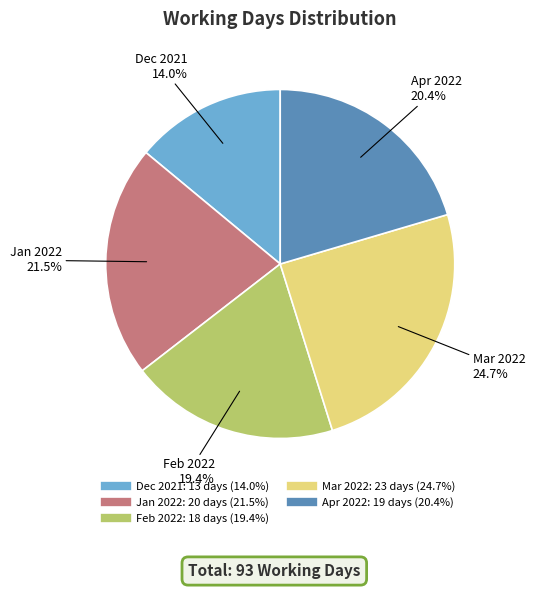

Is there any slice that represents more than half of the pie?

No